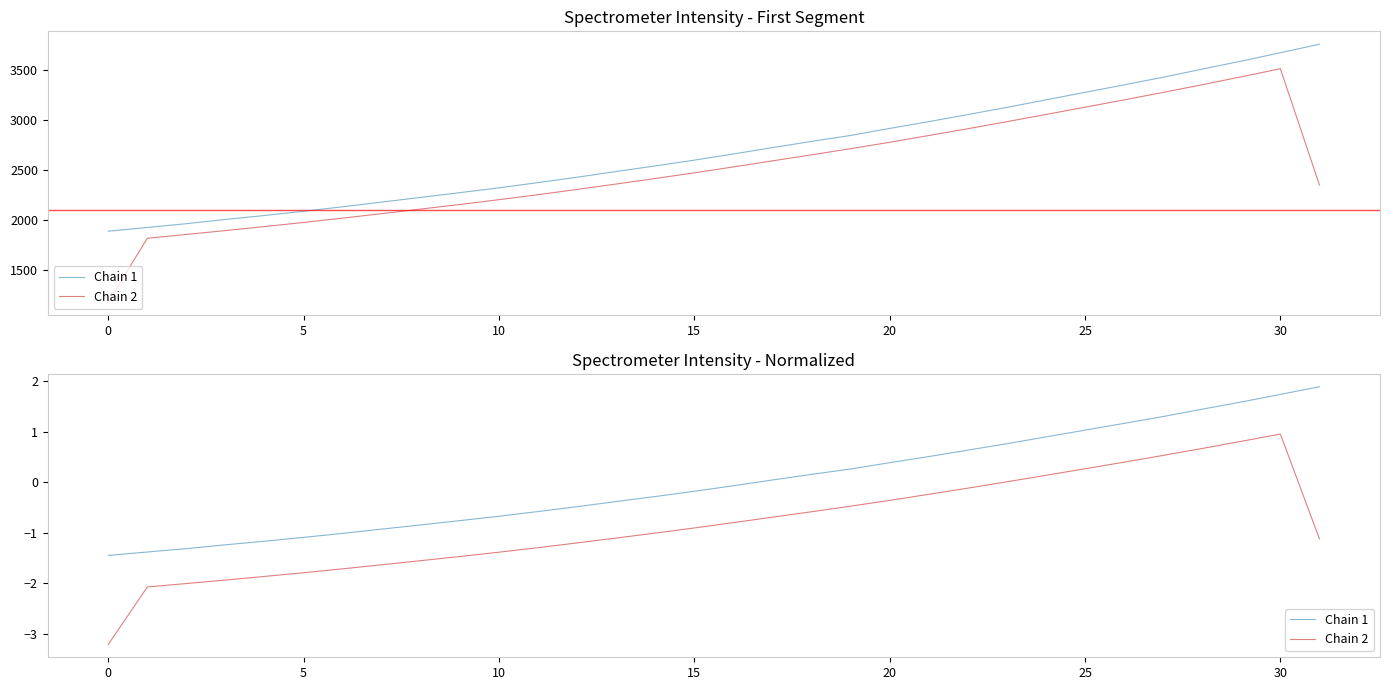

True or false: Chain 1 and Chain 2 cross at least once.

False